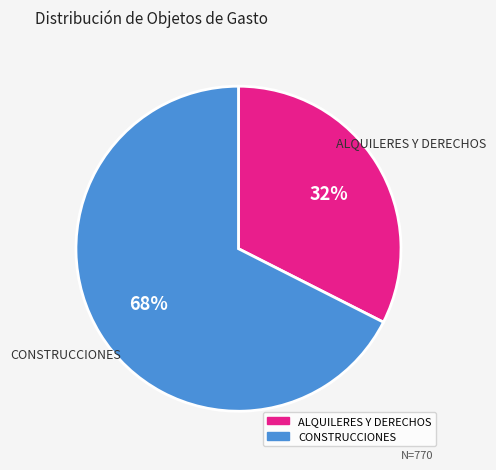

To the nearest percent, what percentage of the pie is ALQUILERES Y DERECHOS?

32%